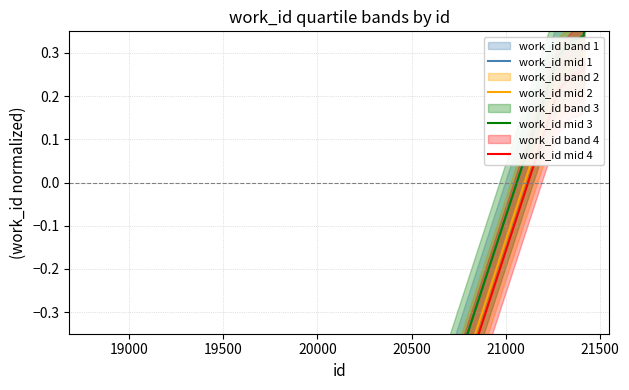

How many lines are shown in the chart?

4